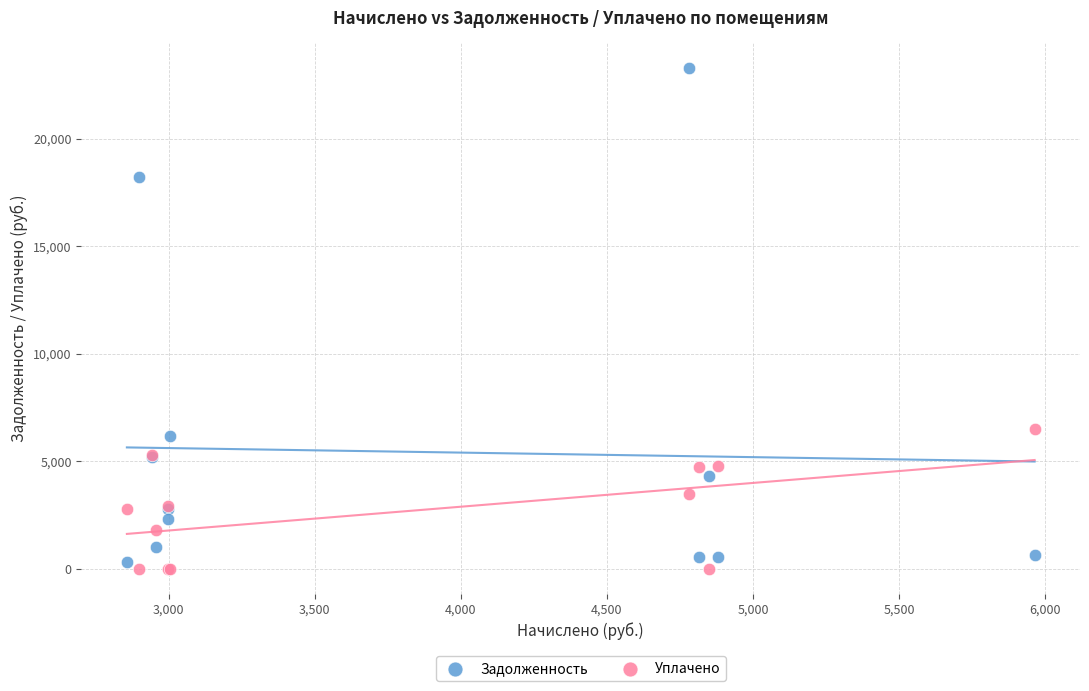

Which series has the widest spread of Y values?

Задолженность